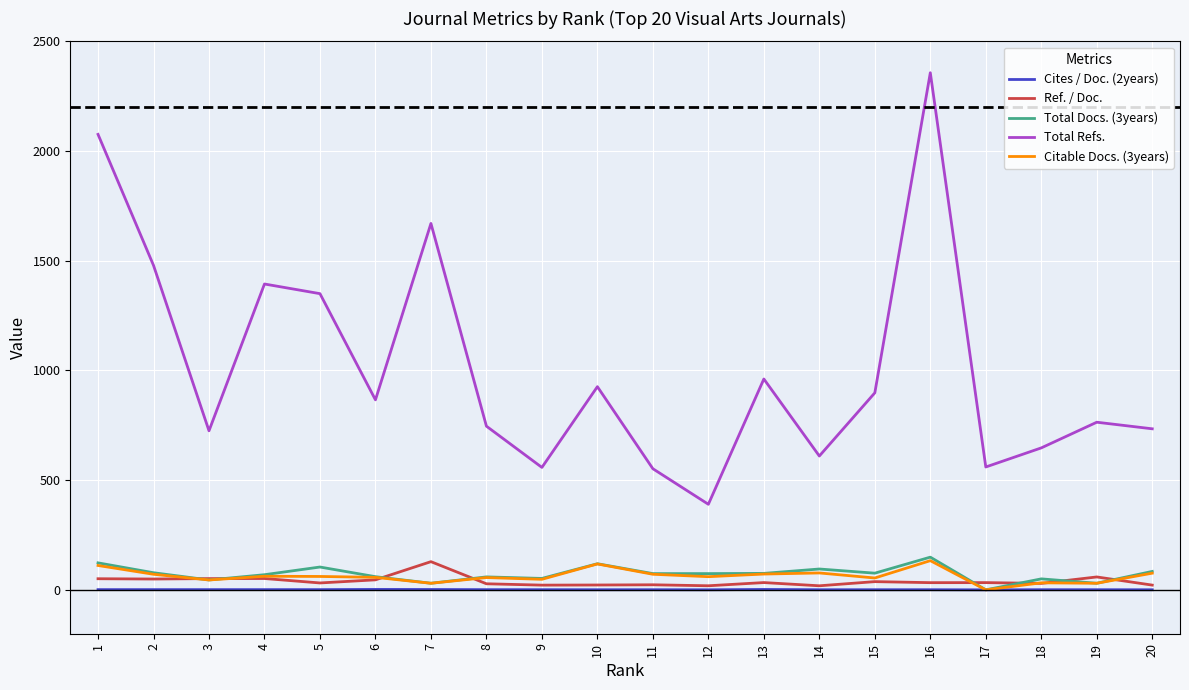

The value of Citable Docs. (3years) at 1 is 111.0. True or false?

True